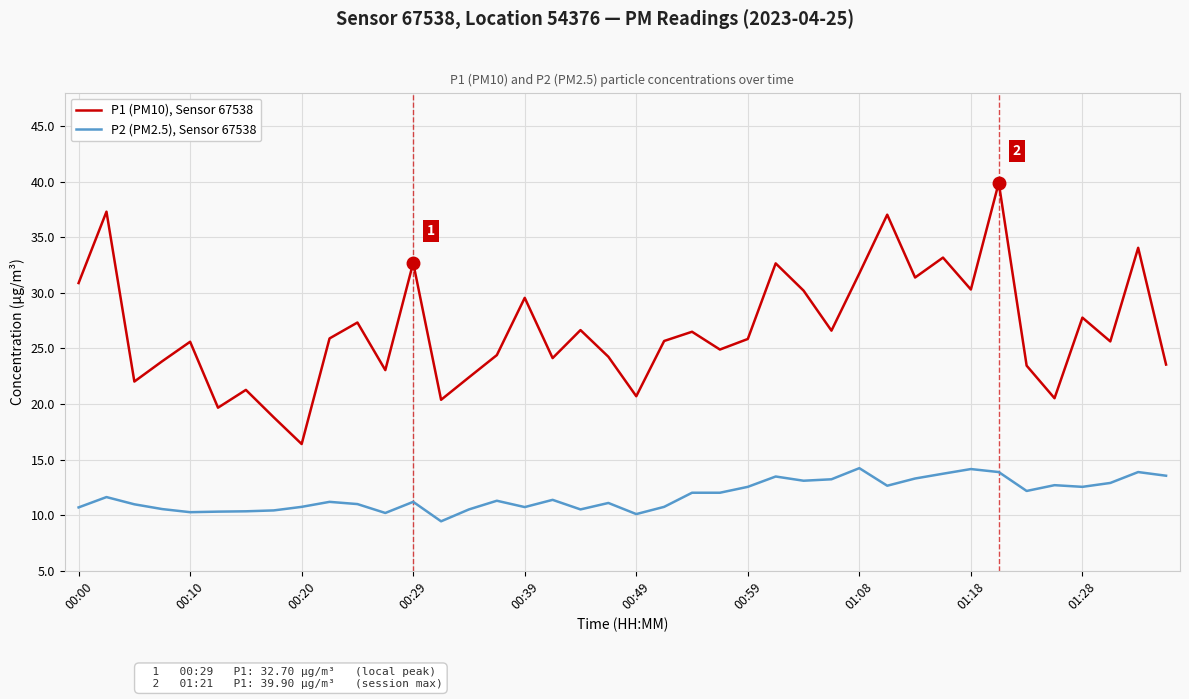

Rank the series by their average value, from lowest to highest.

P2 (PM2.5), Sensor 67538, P1 (PM10), Sensor 67538